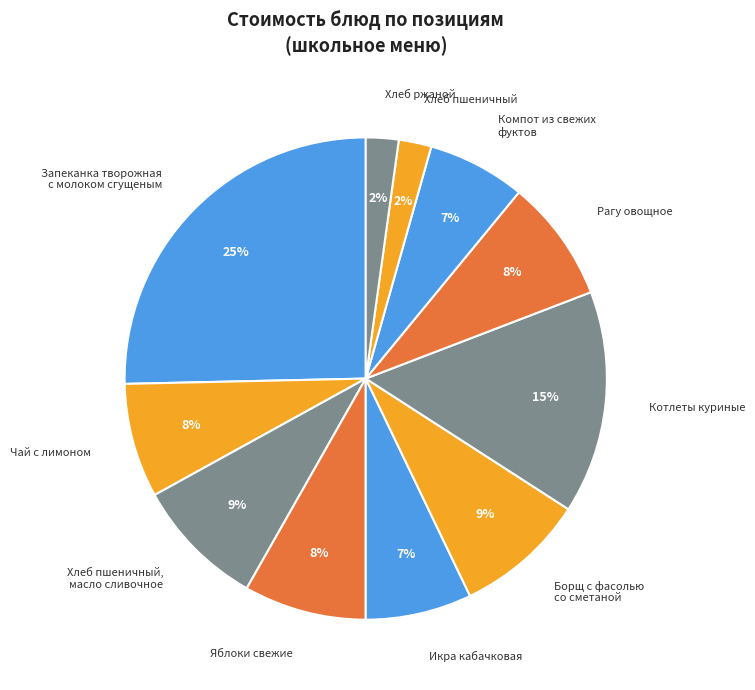

True or false: Чай с лимоном accounts for 2% of the total.

False